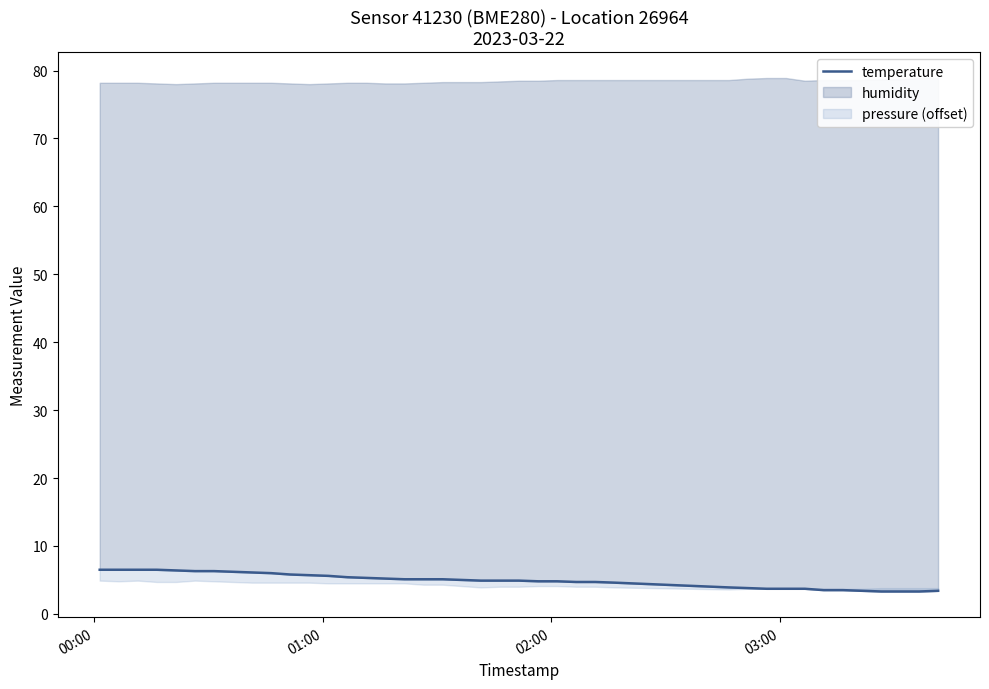

At which label does the data first exceed 5?

00:00